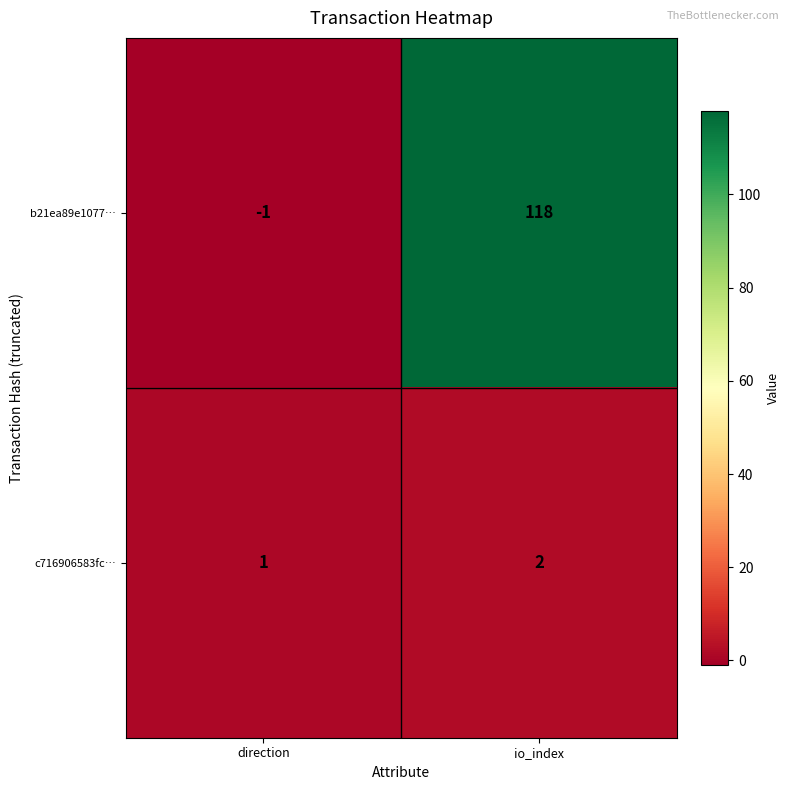

True or false: b21ea89e1077… has a value of 57 at io_index.

False